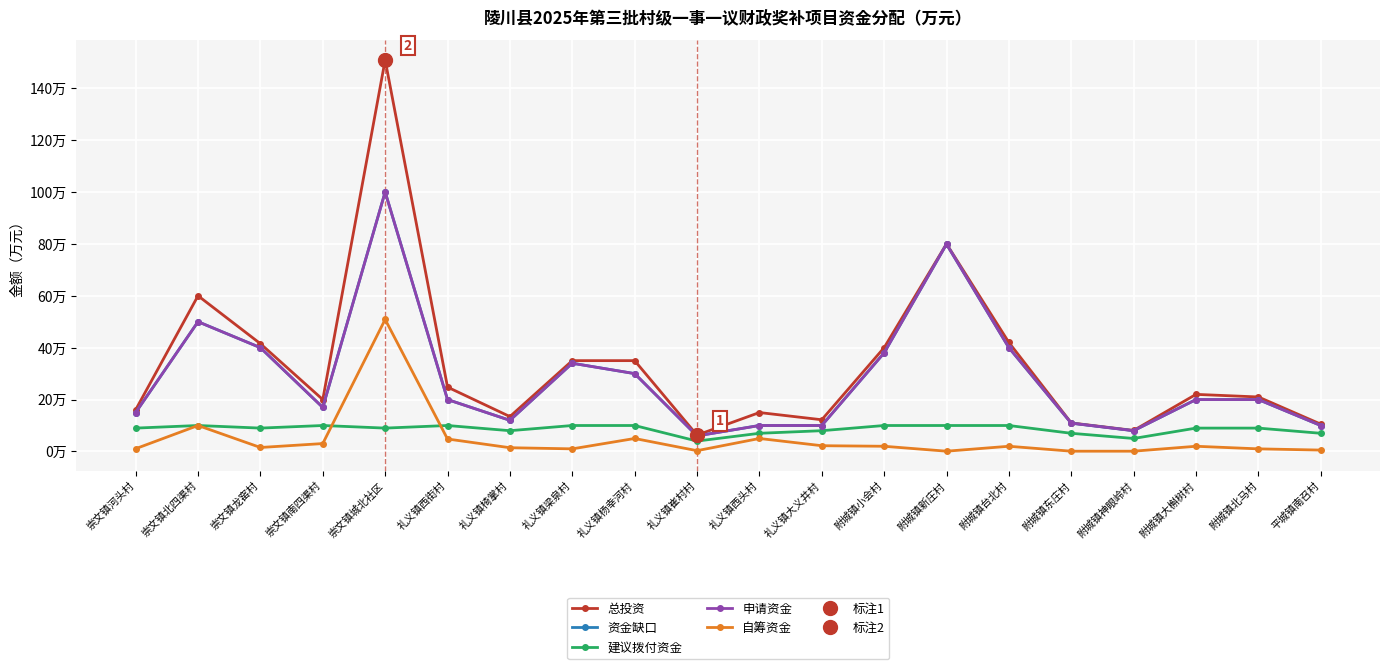

How many interior local valleys does the 自筹资金 series have?

4